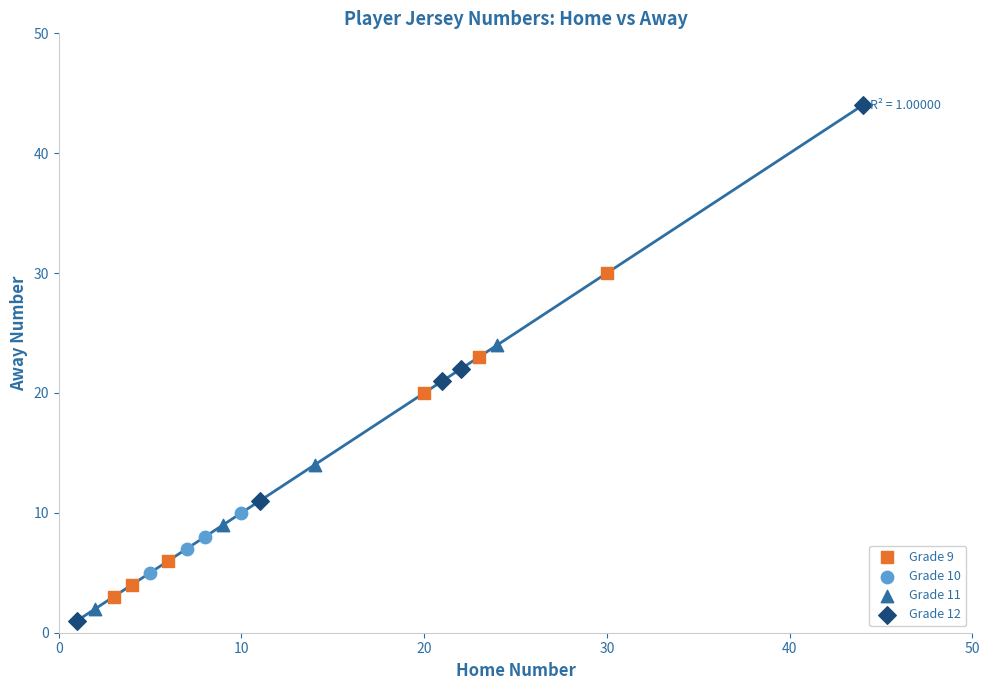

Which series has the widest spread of Y values?

Grade 12